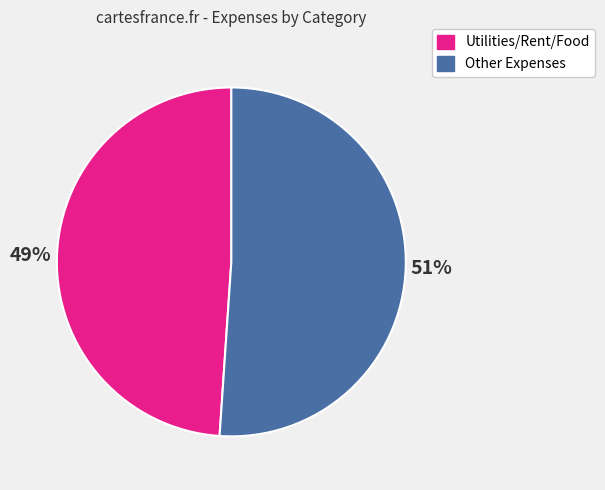

To the nearest percent, what is the difference between the largest and smallest slice percentages?

2%